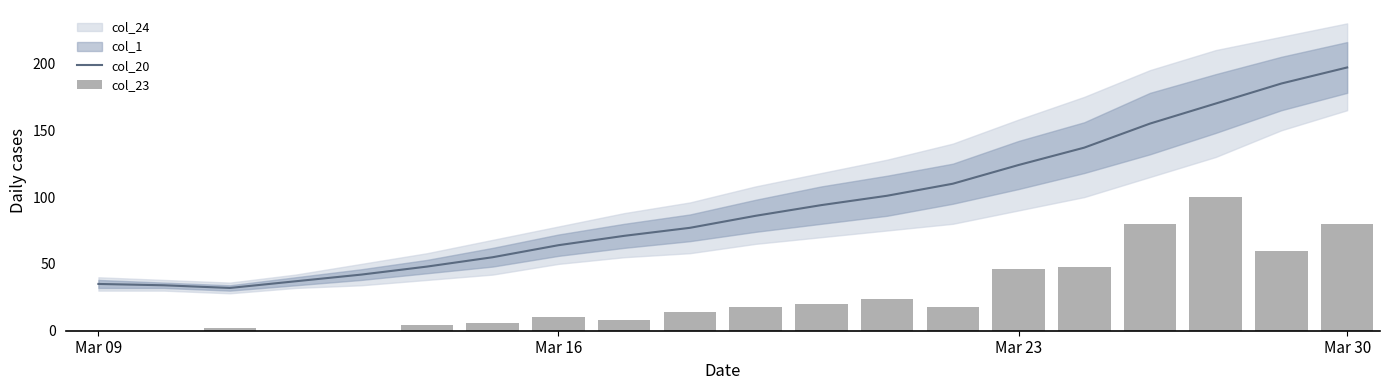

At which label does col_20 reach its peak?

Mar 30